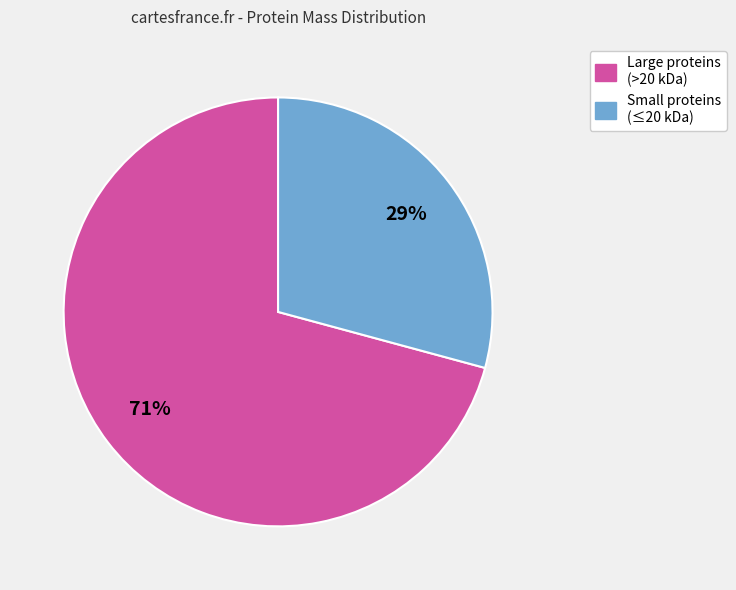

Is there any slice that represents more than half of the pie?

Yes